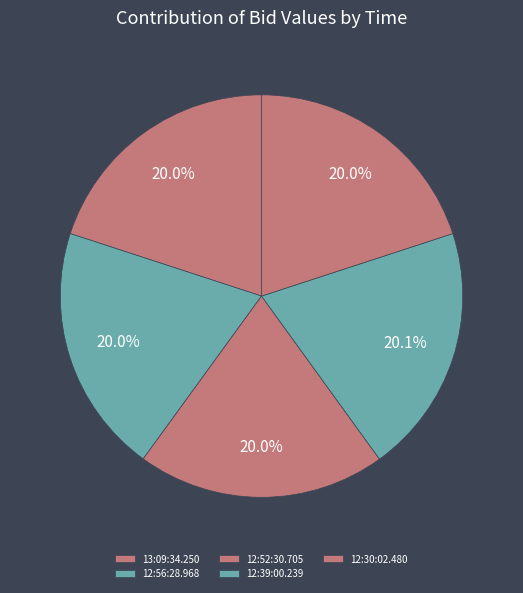

How many slices are in this pie chart?

5